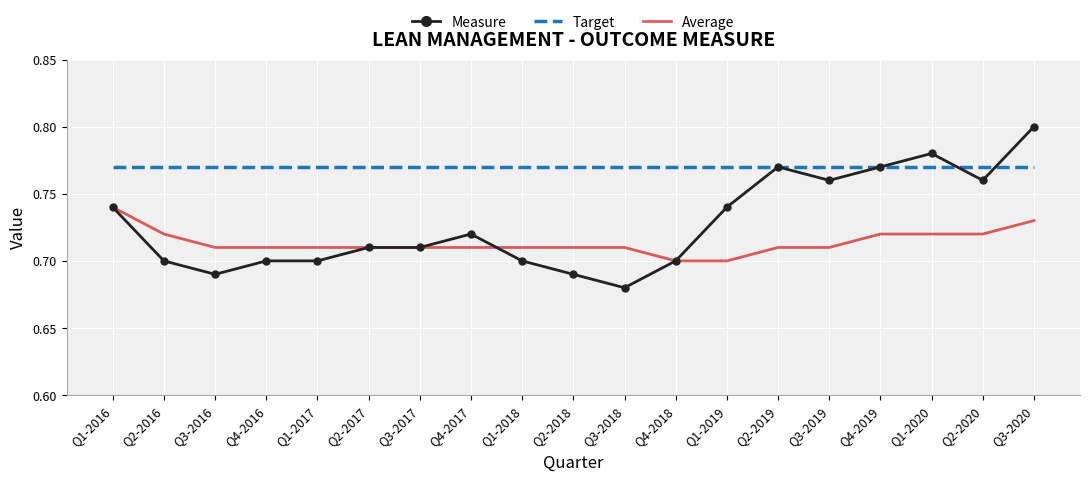

What position from the right is Q1-2020?

3